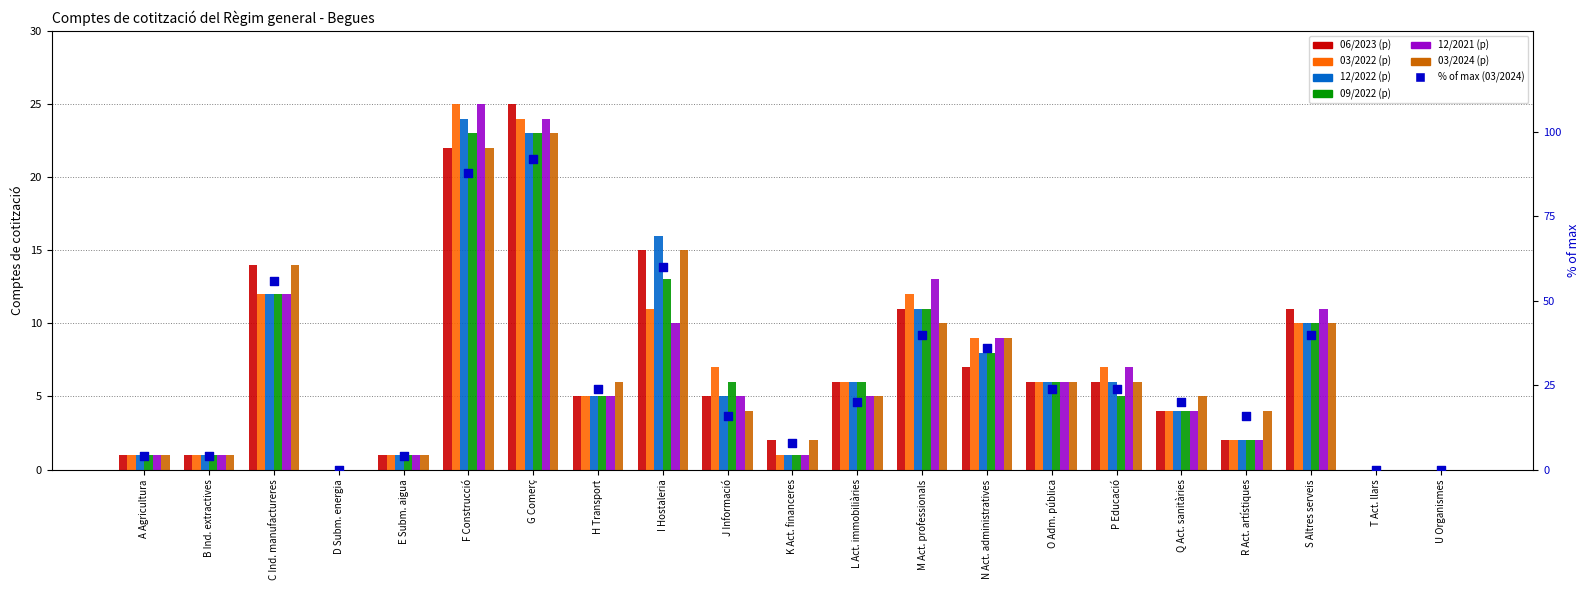

At which category is the sum across all series the highest?

G Comerç